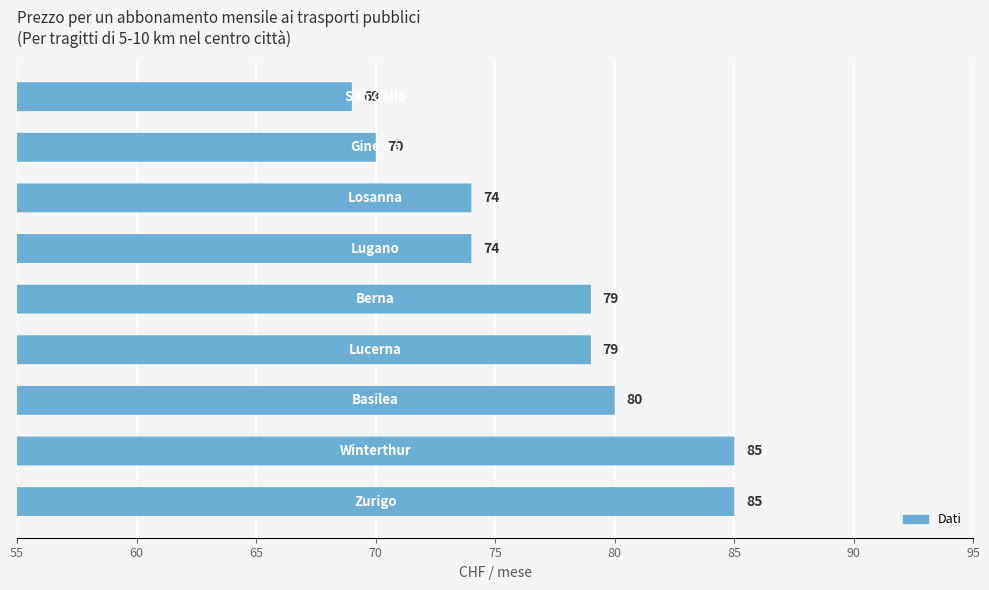

The value at 95 is 85. True or false?

True